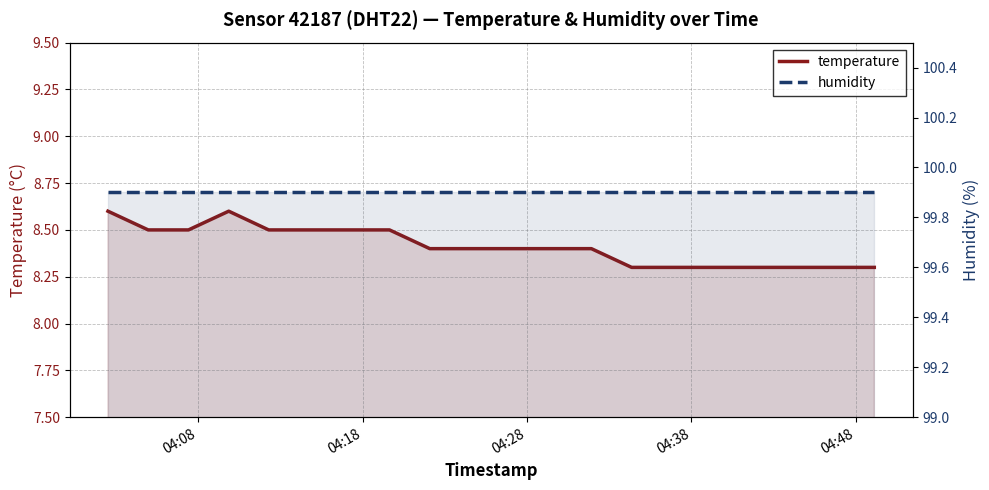

How many lines are shown in the chart?

2